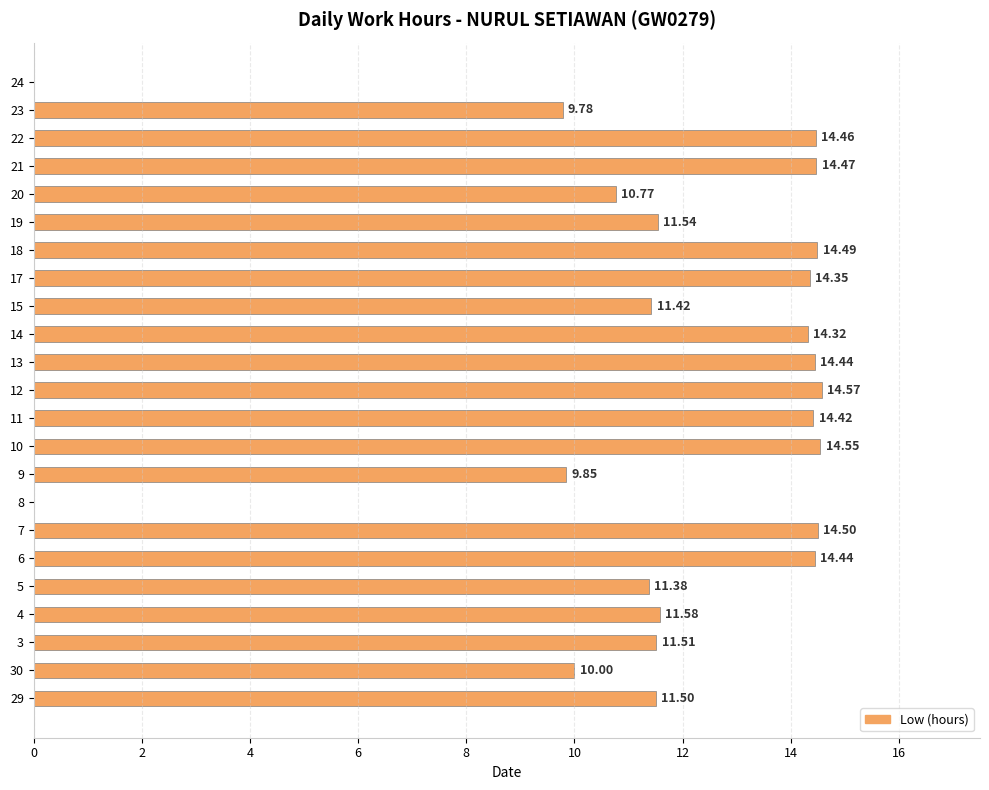

What is the greatest value displayed?

14.6